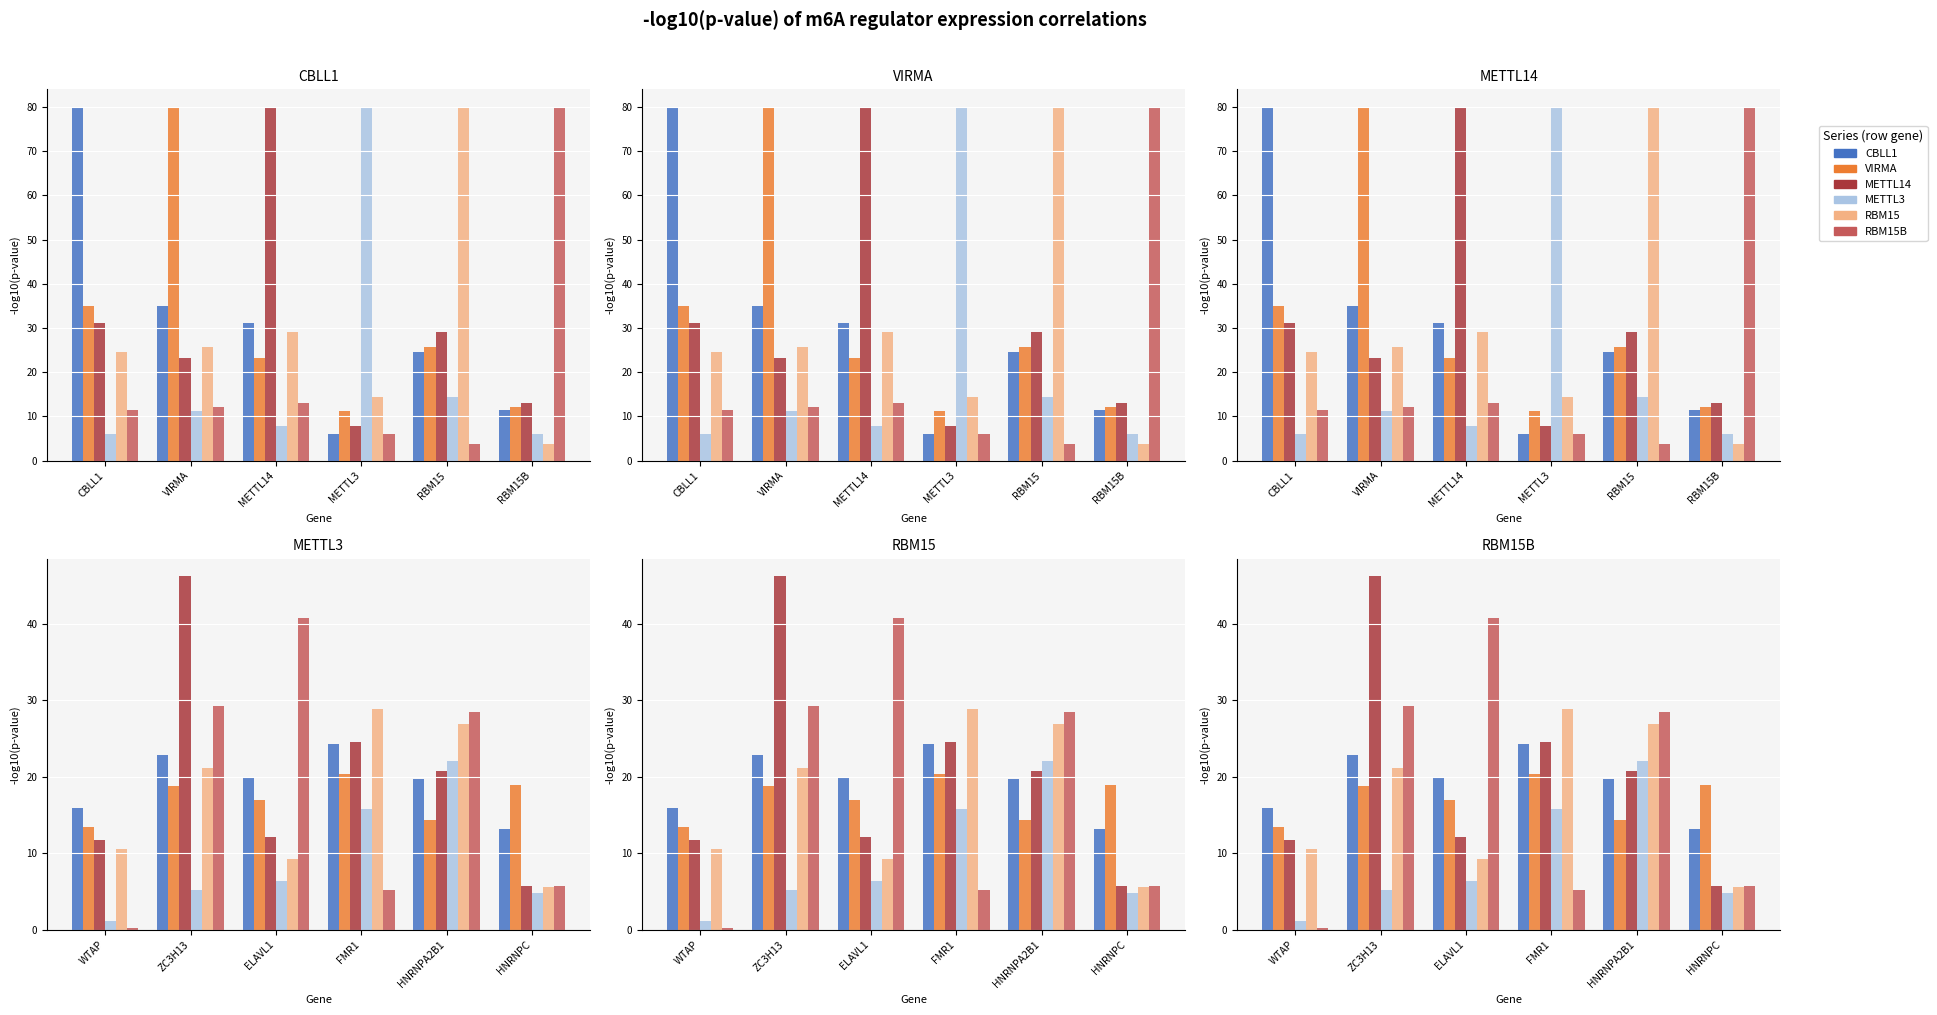

Between RBM15B and CBLL1, which is larger?

CBLL1